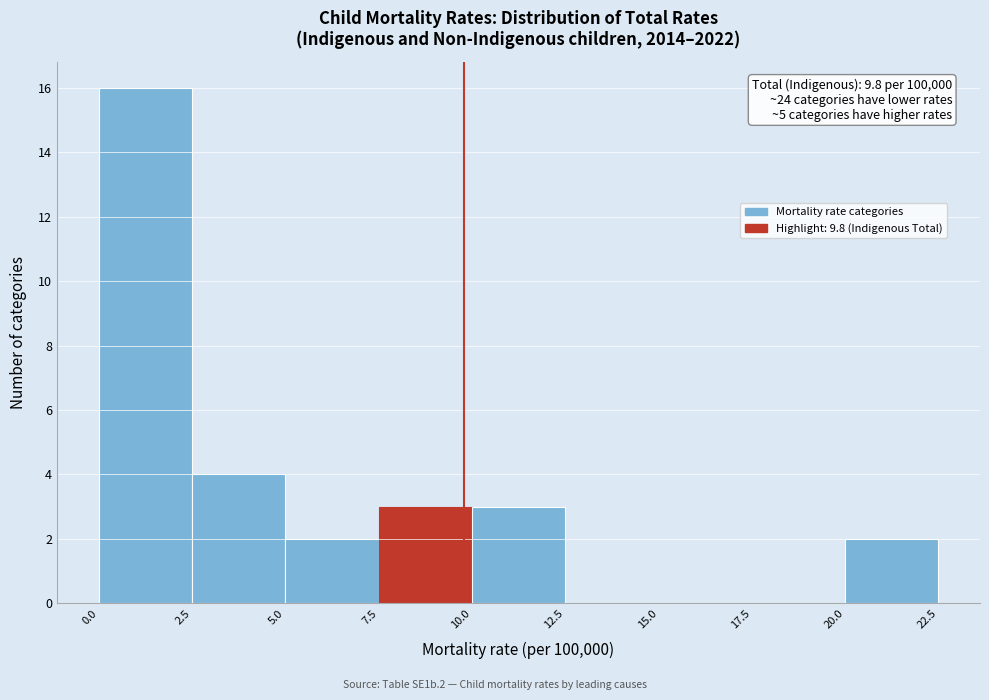

Over which range of the x-axis is the bar tallest?

0.0 to 2.5